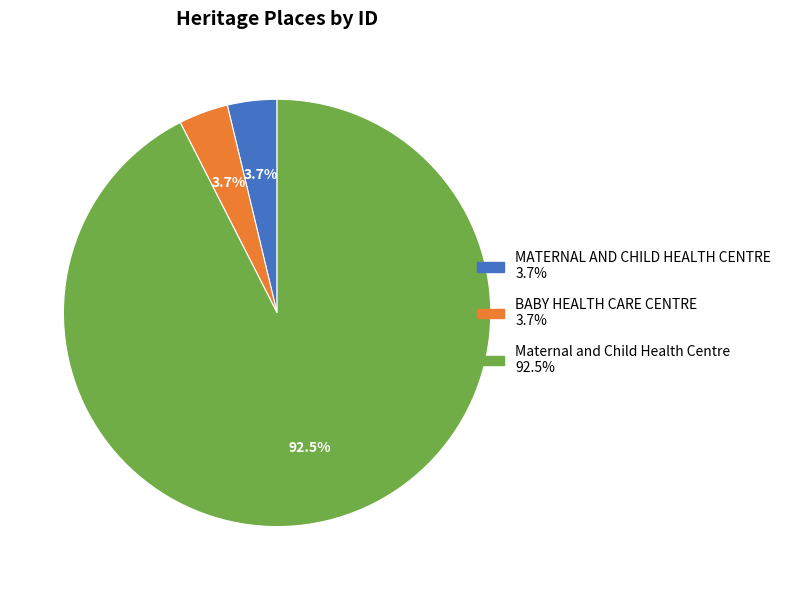

What is the majority slice?

Maternal and Child Health Centre